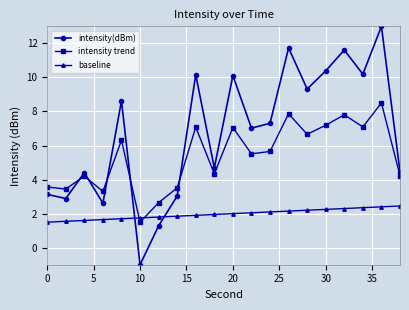

How many lines are shown in the chart?

3